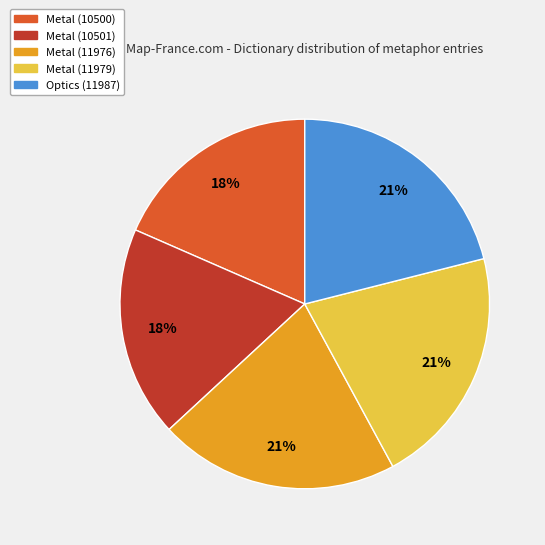

True or false: Metal (11976) accounts for 21% of the total.

True